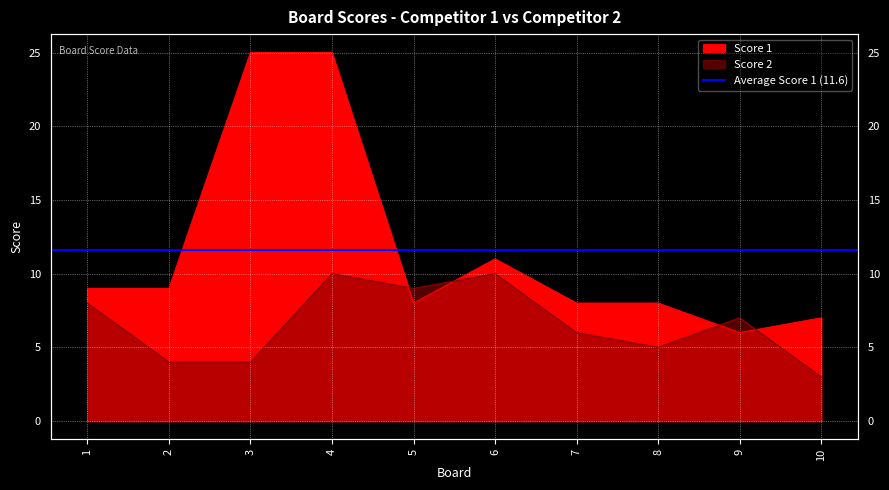

How many values in the Score 1 series exceed 9?

3